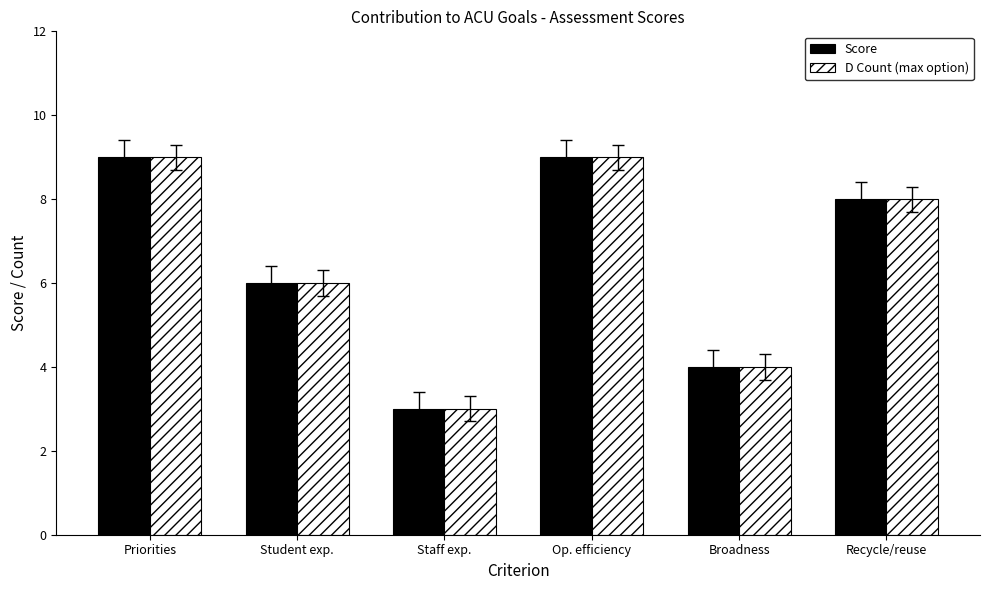

Are the bars grouped side by side (vs. stacked)?

Yes